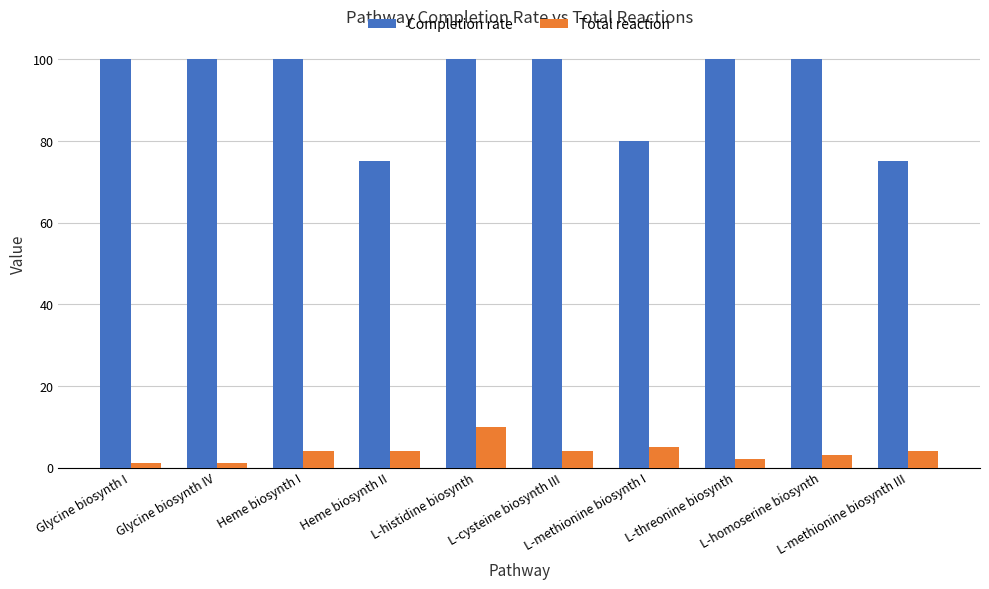

At L-threonine biosynth, list the series in order from smallest to largest.

Total reaction, Completion rate